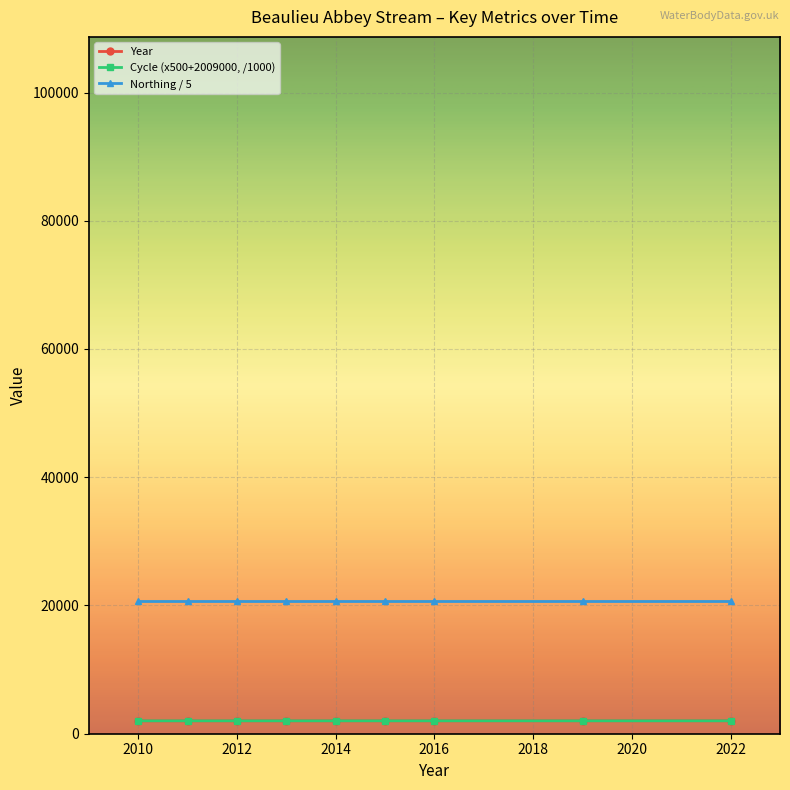

Which series has the largest total across all categories?

Northing / 5